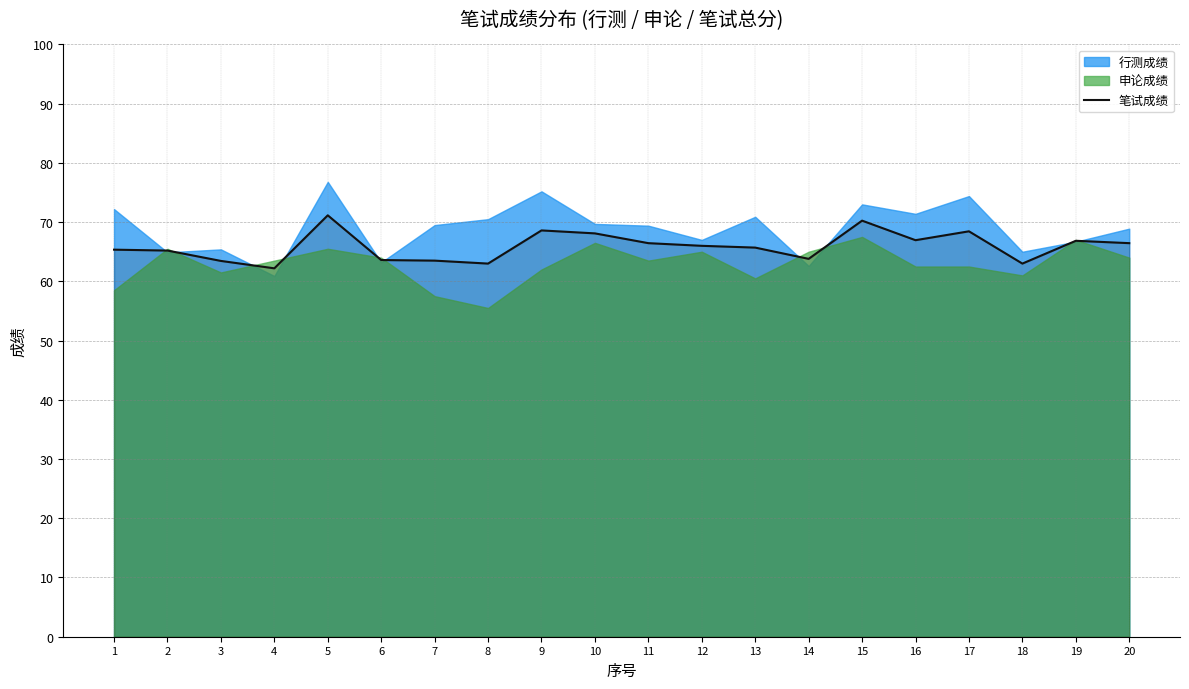

Where is the data nearest to the value 66?

12